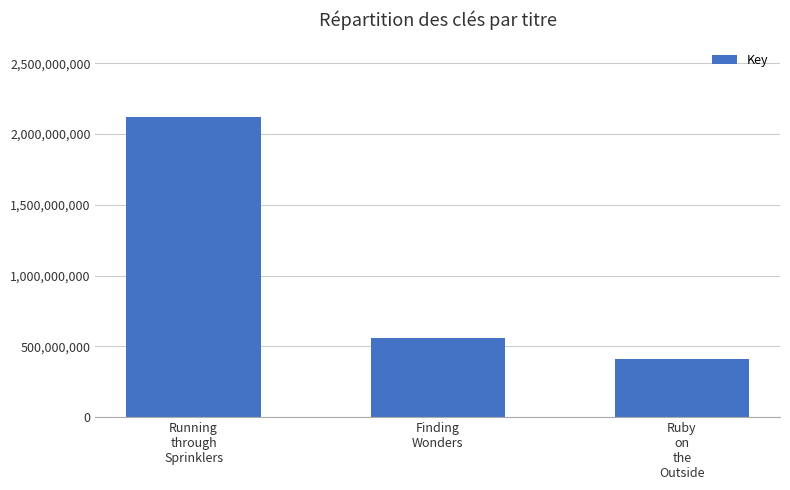

What is the sum of all values?

3083479011